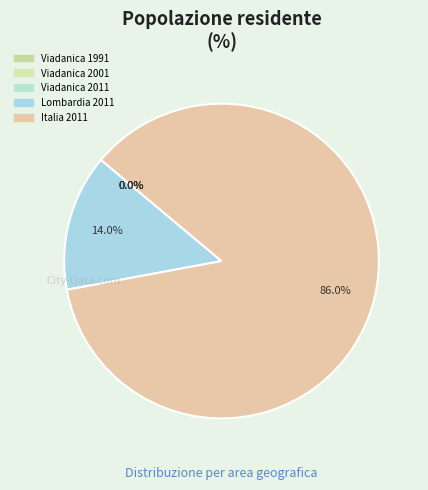

The Italia 2011 slice represents 93% of the pie. True or false?

False